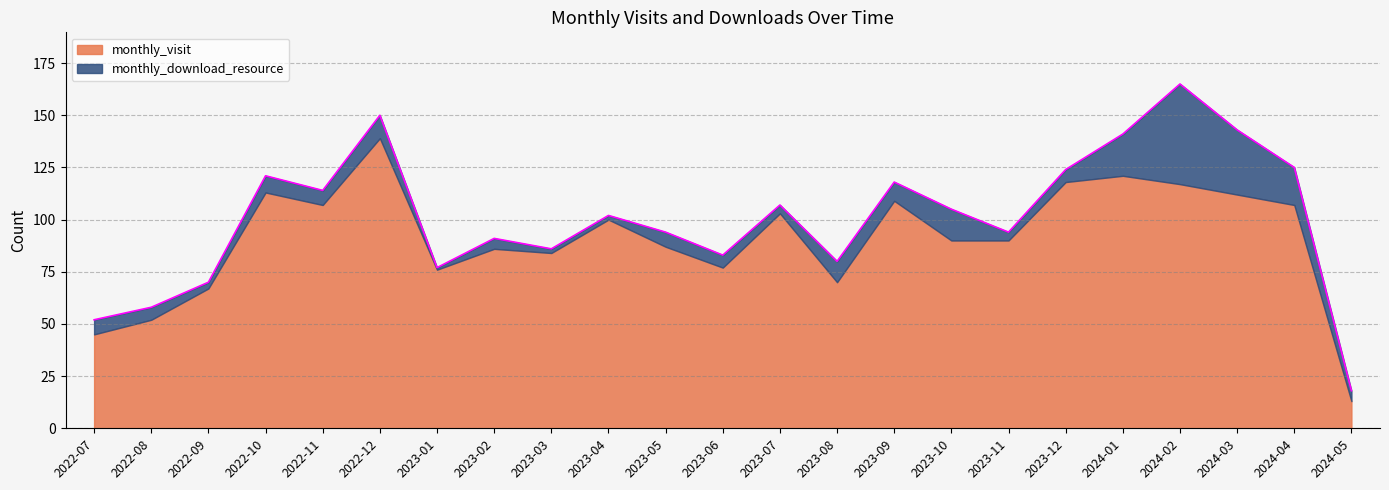

True or false: monthly_download_resource has a value of 8 at 2022-10.

True